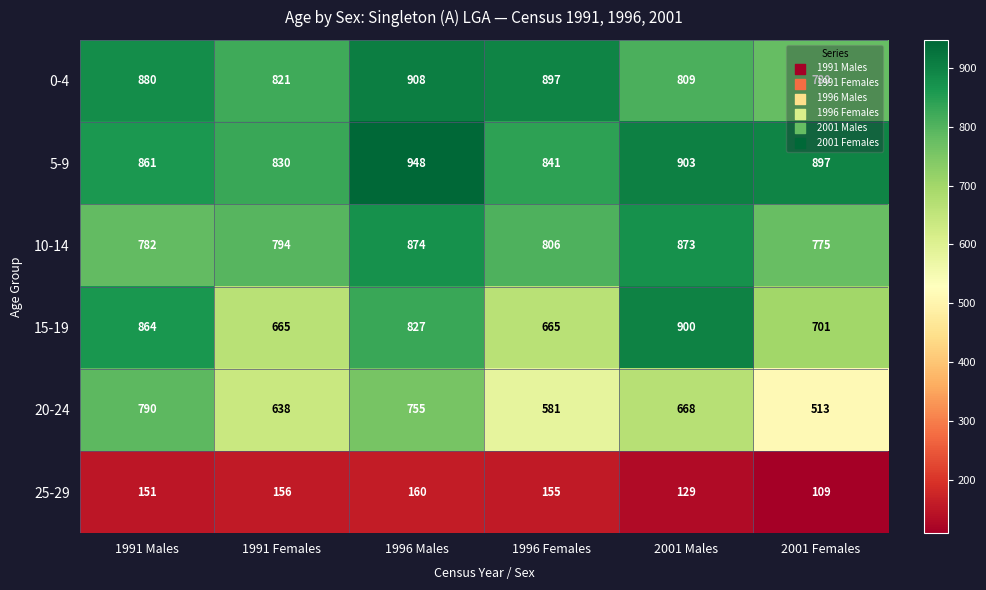

Count the number of data series in this chart.

6